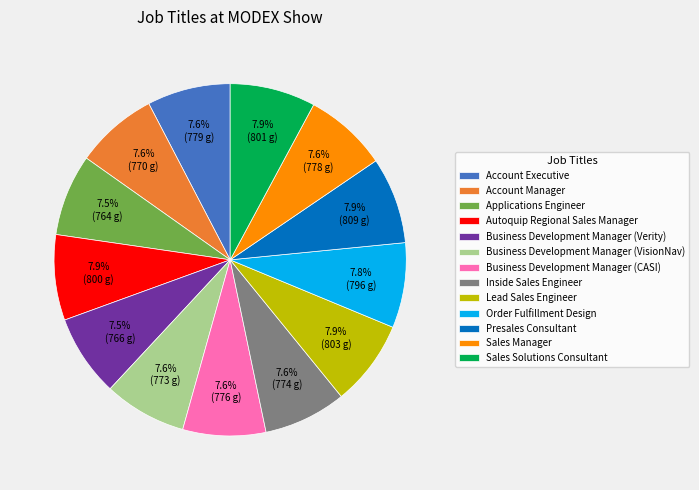

Is Account Manager the majority of the pie?

No